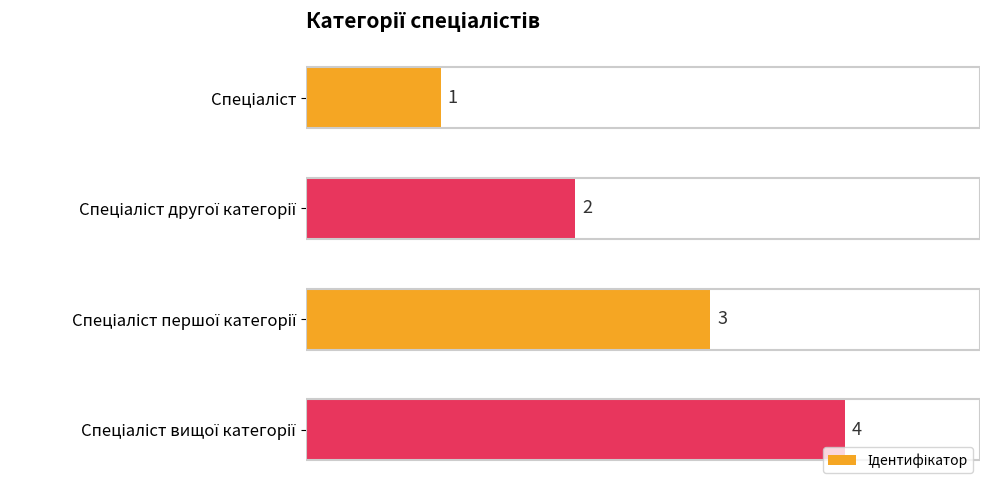

What is the sum of all values?

10